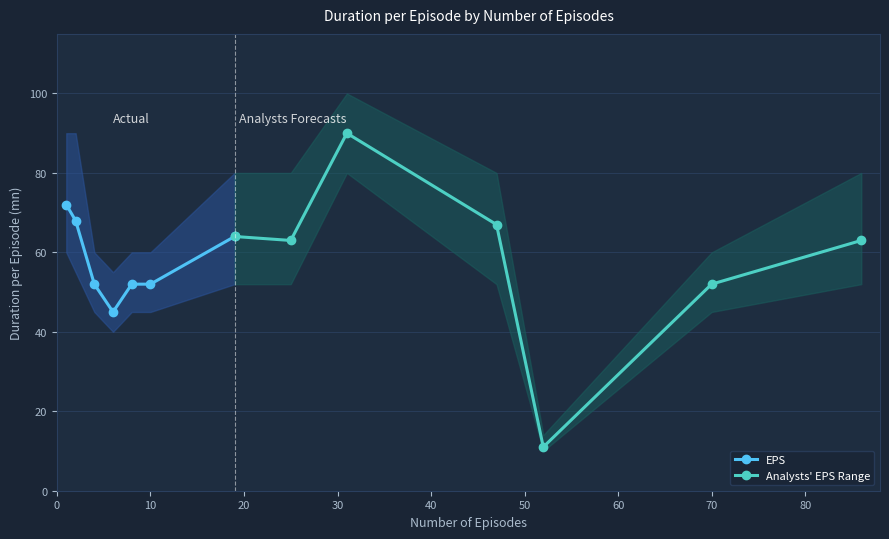

How many intersections are there between EPS and Analysts' EPS Range?

2